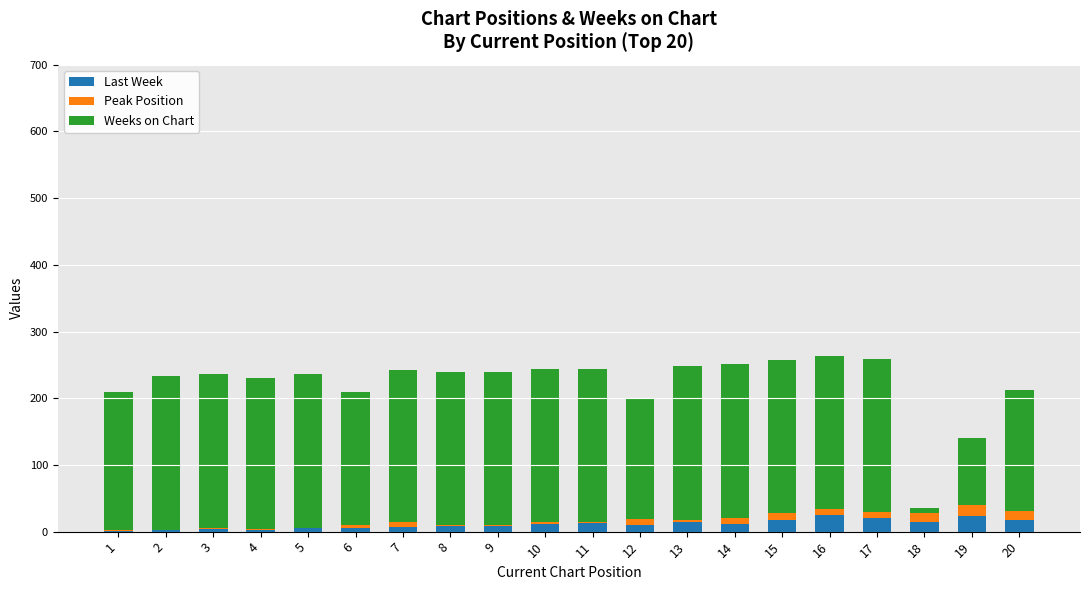

What is the maximum value for Last Week?

25